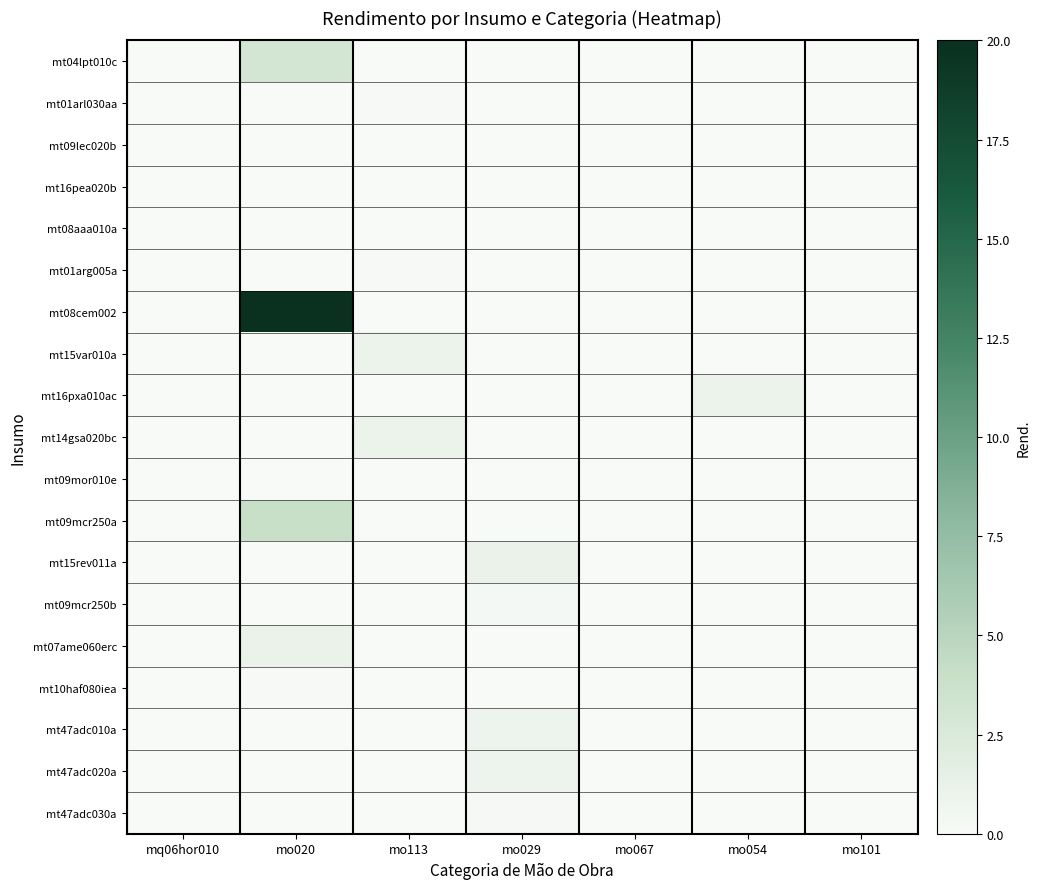

How many distinct data groups are displayed?

19